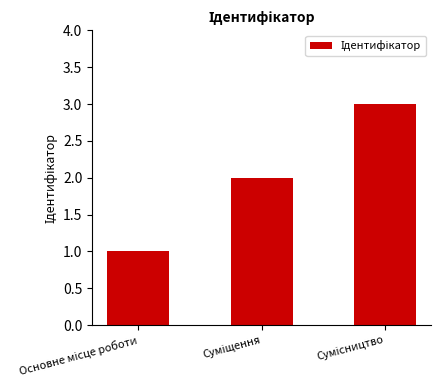

What is the greatest value displayed?

3